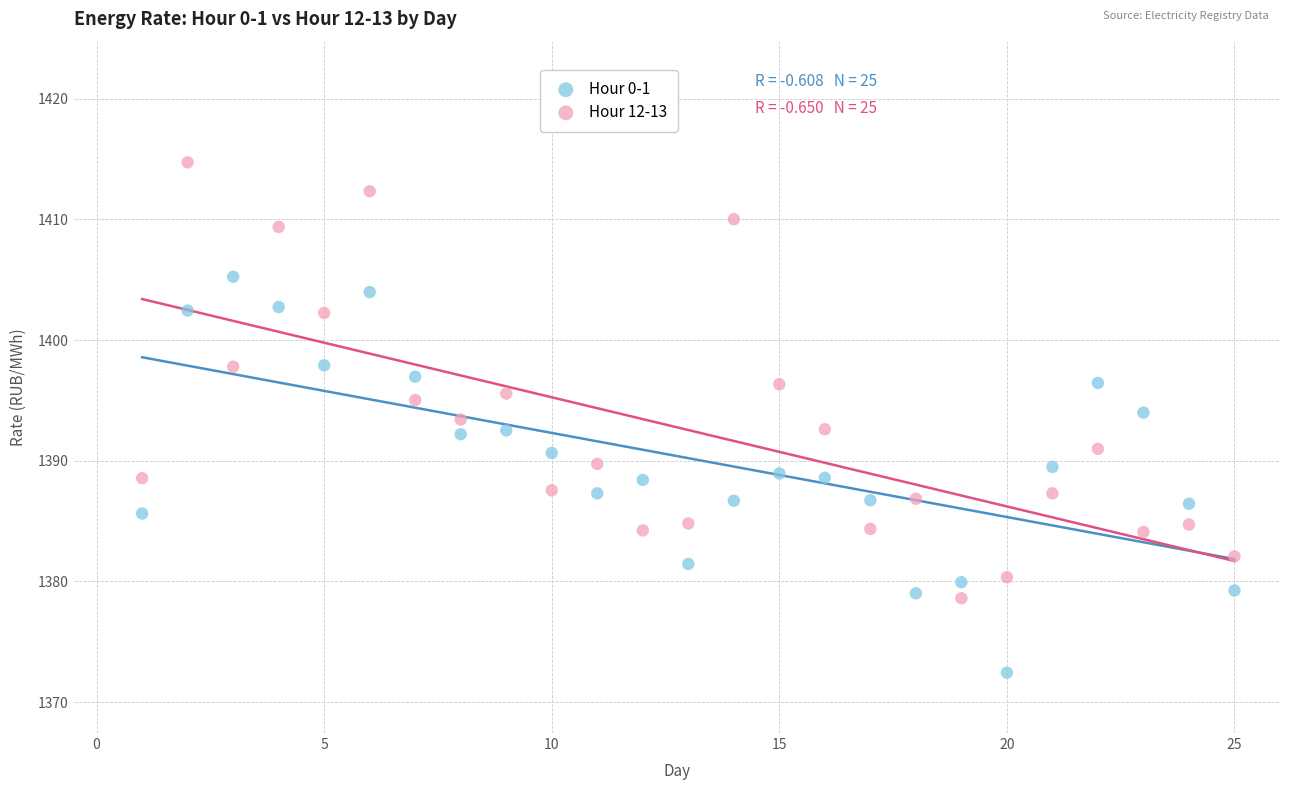

Across all data points, what is the range of X values (max minus min)?

24.0